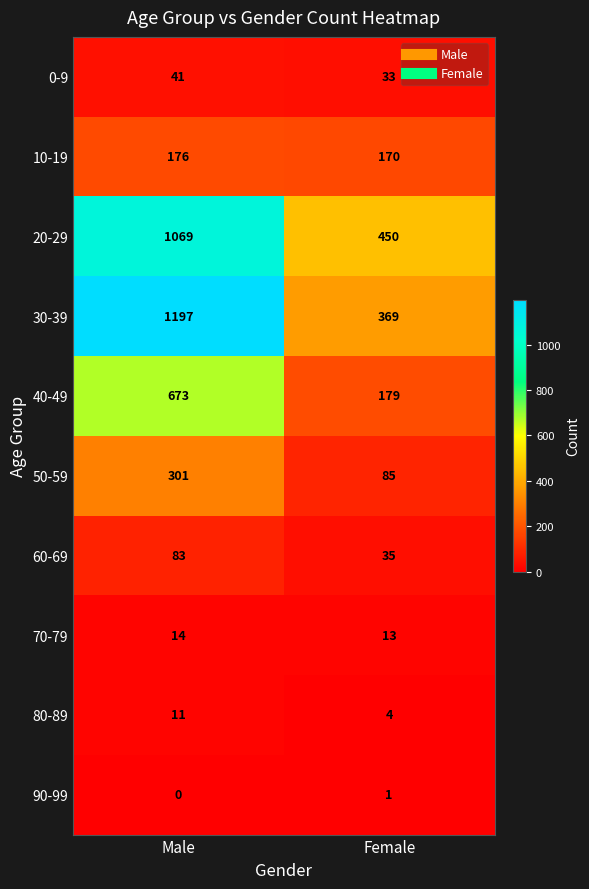

At Male, list the series in order from smallest to largest.

90-99, 80-89, 70-79, 0-9, 60-69, 10-19, 50-59, 40-49, 20-29, 30-39